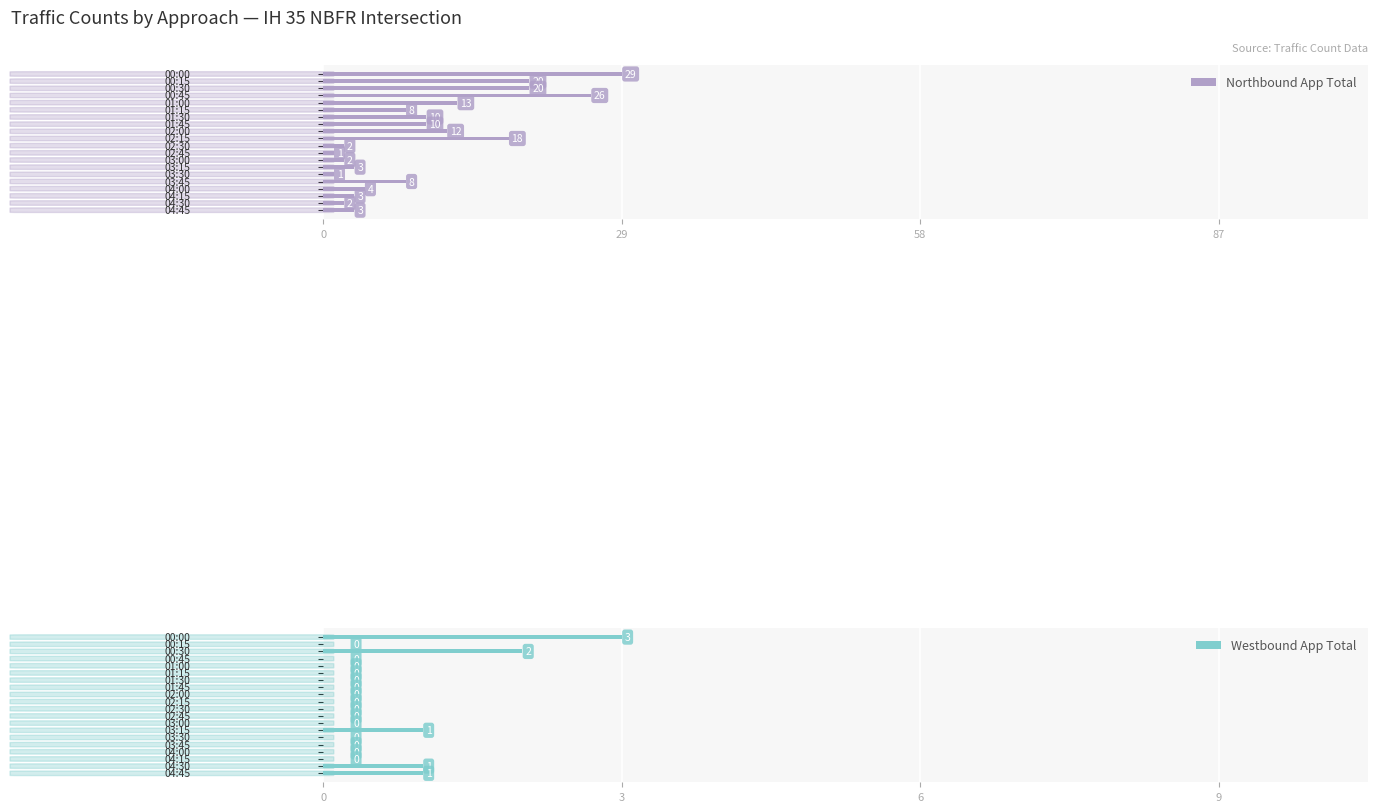

How many bars are there in total?

40